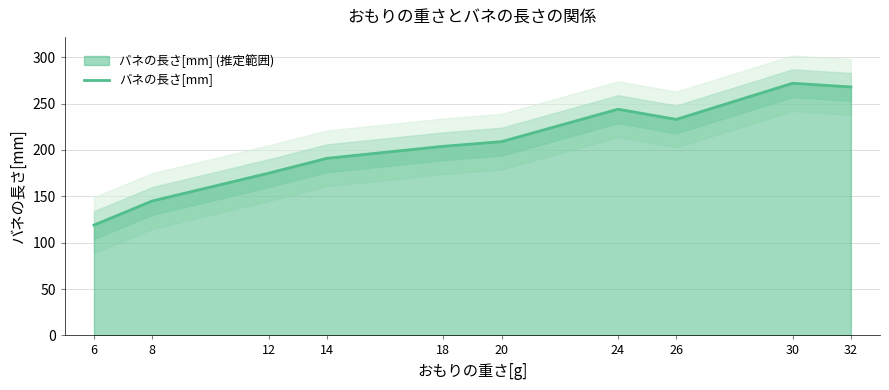

Reading left to right, what are all the values shown in this chart?

119	145	175	191	204	209	244	233	272	268